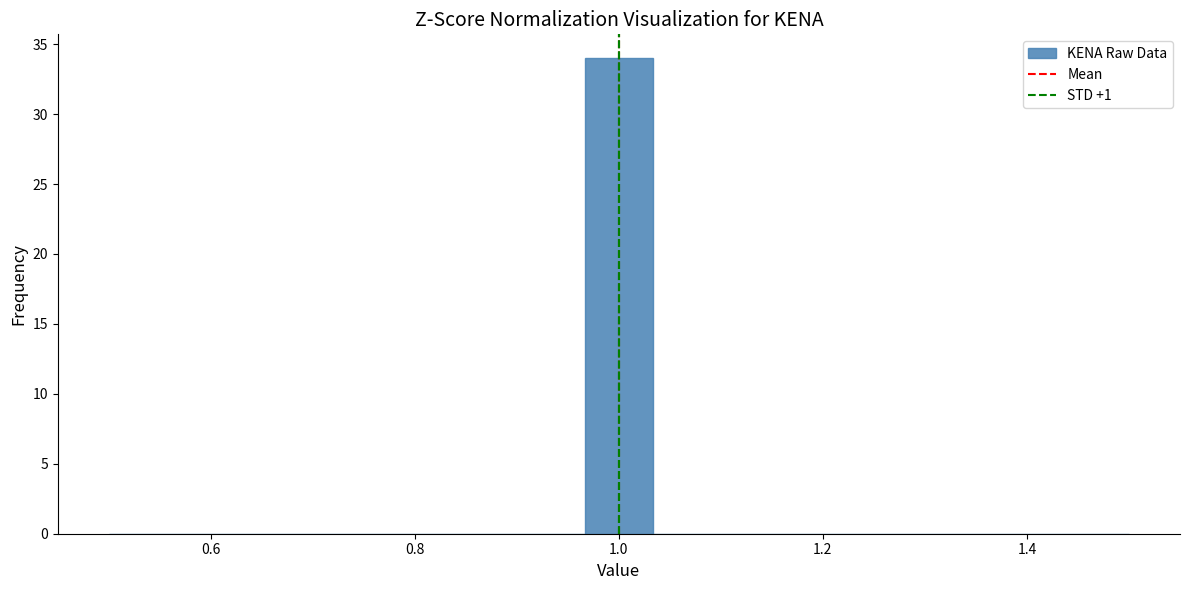

Around what value on the x-axis is the tallest bar? Give the approximate position of its centre, as read against the axis.

1.00